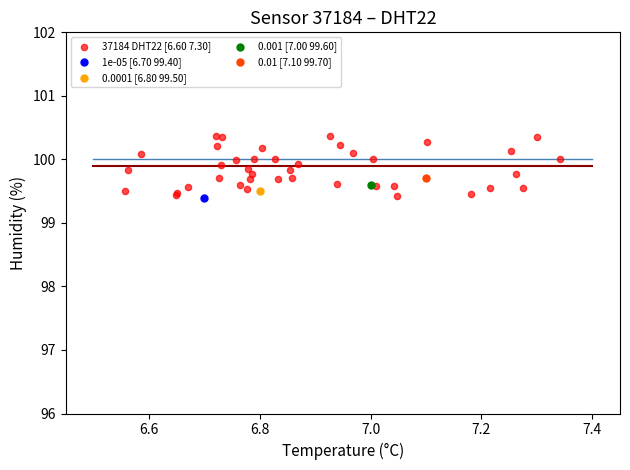

What are all the series names shown in the legend?

37184 DHT22 [6.60 7.30], 1e-05 [6.70 99.40], 0.0001 [6.80 99.50], 0.001 [7.00 99.60], 0.01 [7.10 99.70]